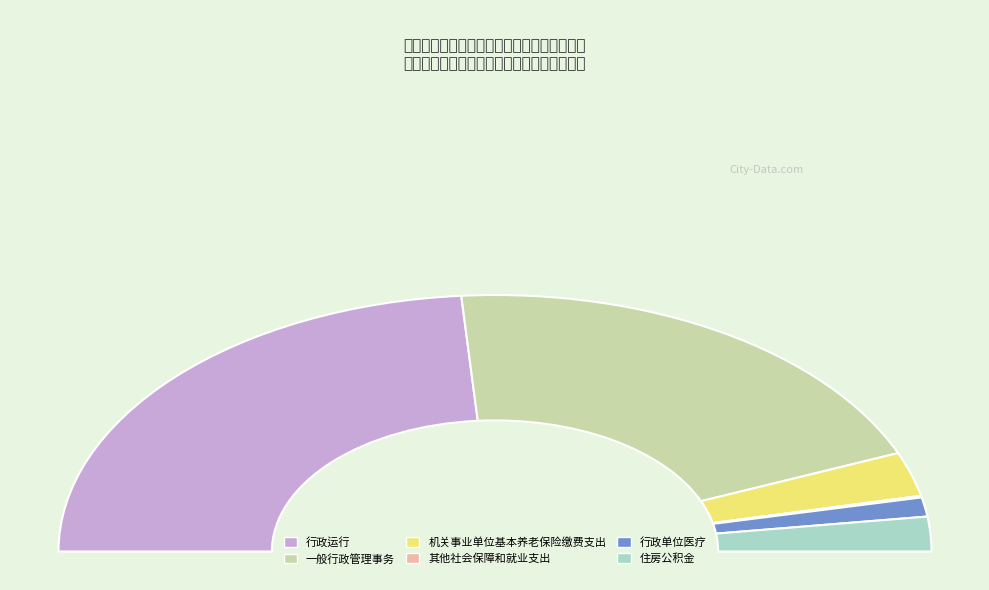

Does 其他社会保障和就业支出 represent more than half of the total?

No